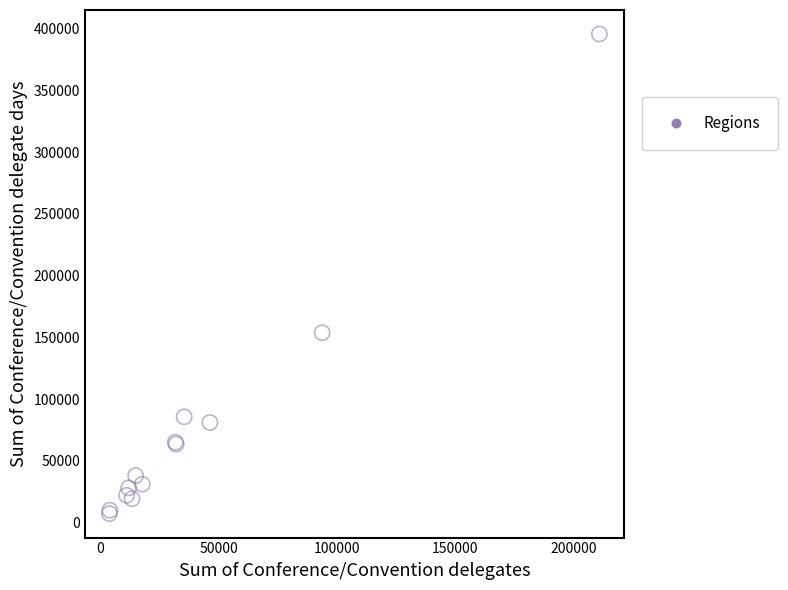

What Y value in the scatter plot is closest to 201539?

153801.1